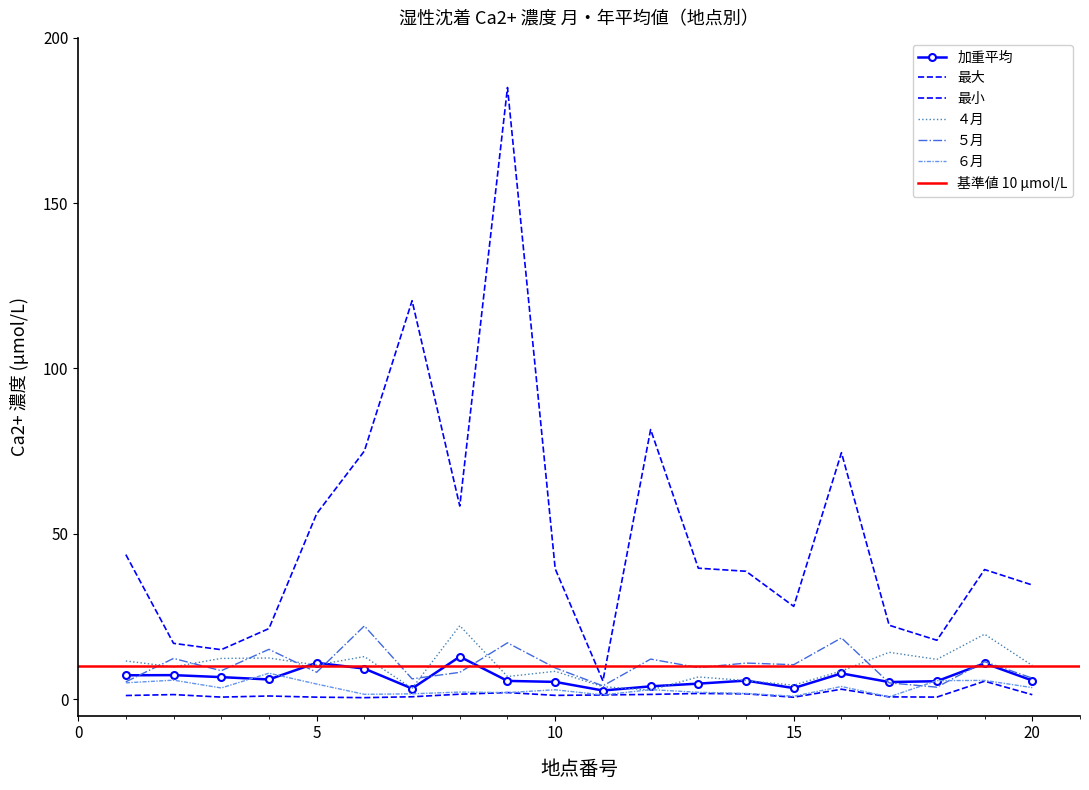

Which series changed the most between 5 and 19?

最大